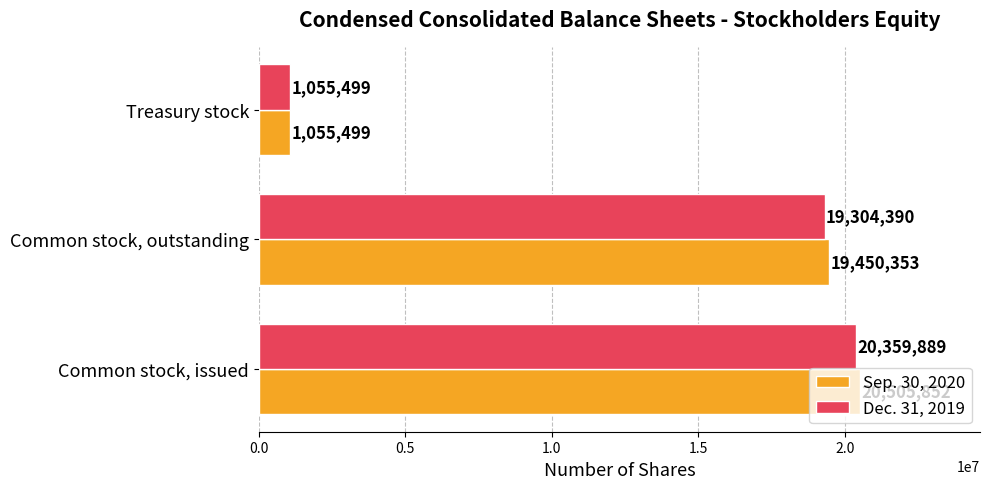

Which series has the largest total across all categories?

Sep. 30, 2020